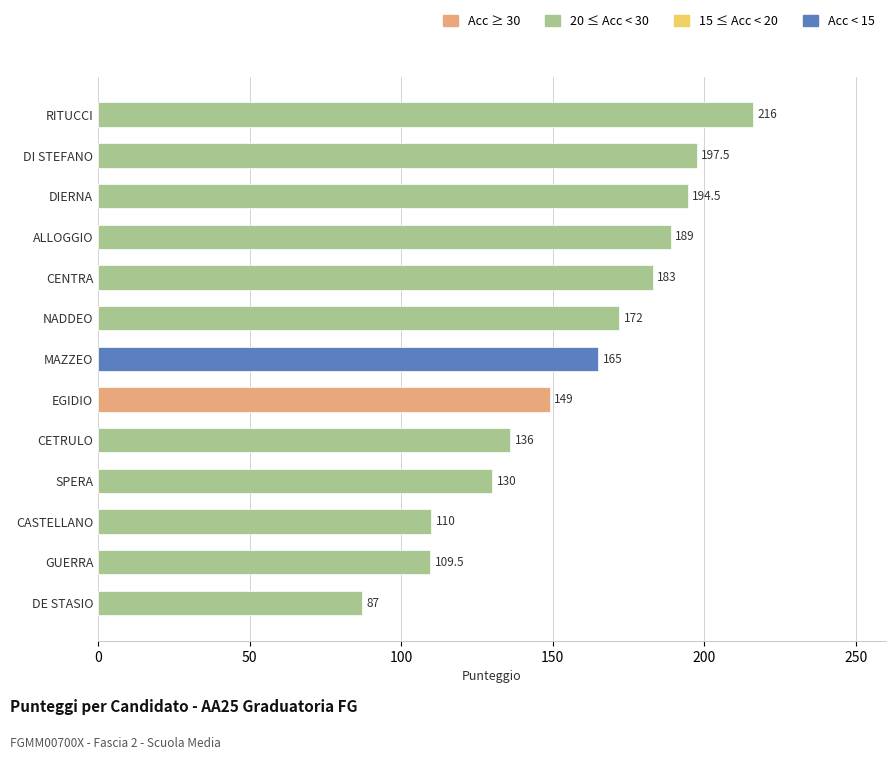

List the labels in order of value, smallest first.

DE STASIO, GUERRA, CASTELLANO, SPERA, CETRULO, EGIDIO, MAZZEO, NADDEO, CENTRA, ALLOGGIO, DIERNA, DI STEFANO, RITUCCI